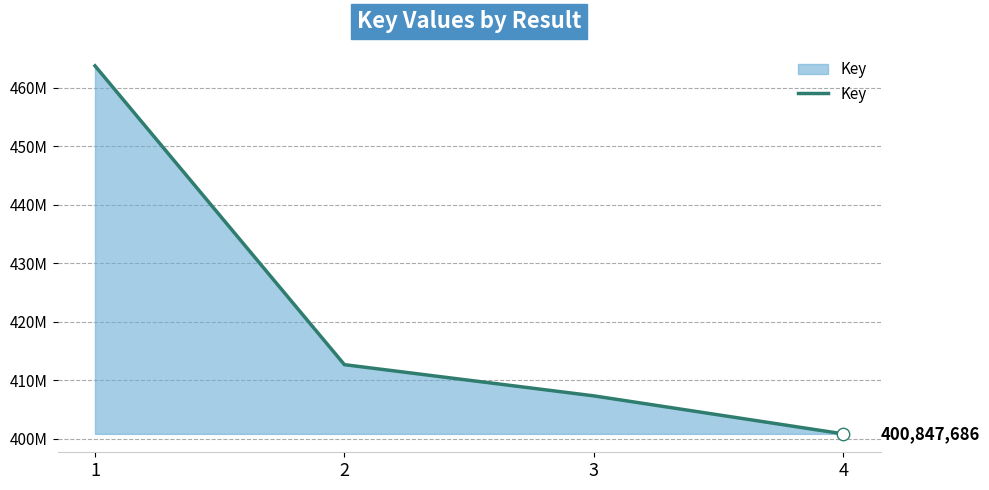

What is the change in value from 3 to 4?

-6497522